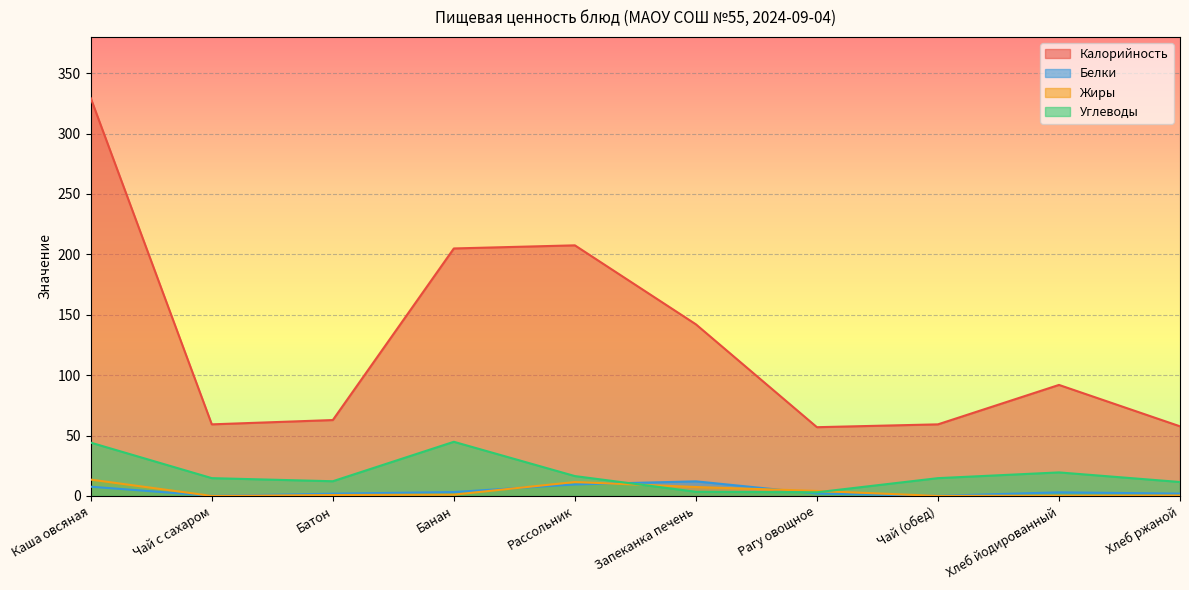

How many lines are shown in the chart?

4